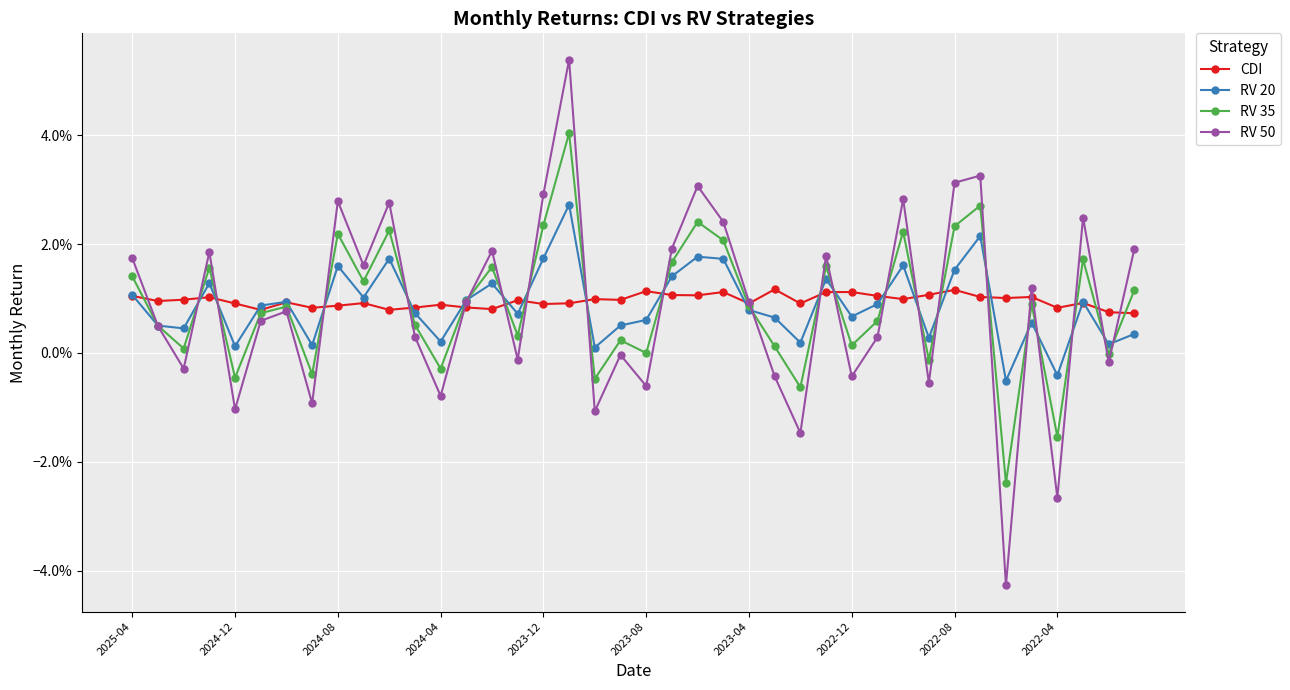

At which category does the chart reach its peak across all series?

17